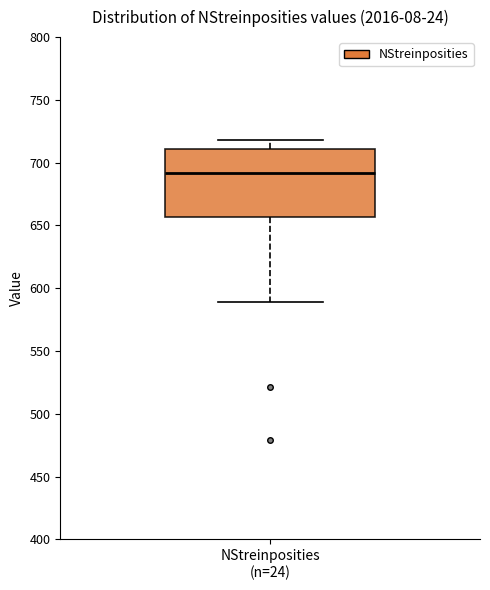

Where does the upper whisker of the box for NStreinposities (n=24) end on the y-axis? The values are not printed on the chart, so give them approximately, as read against the axis.

720